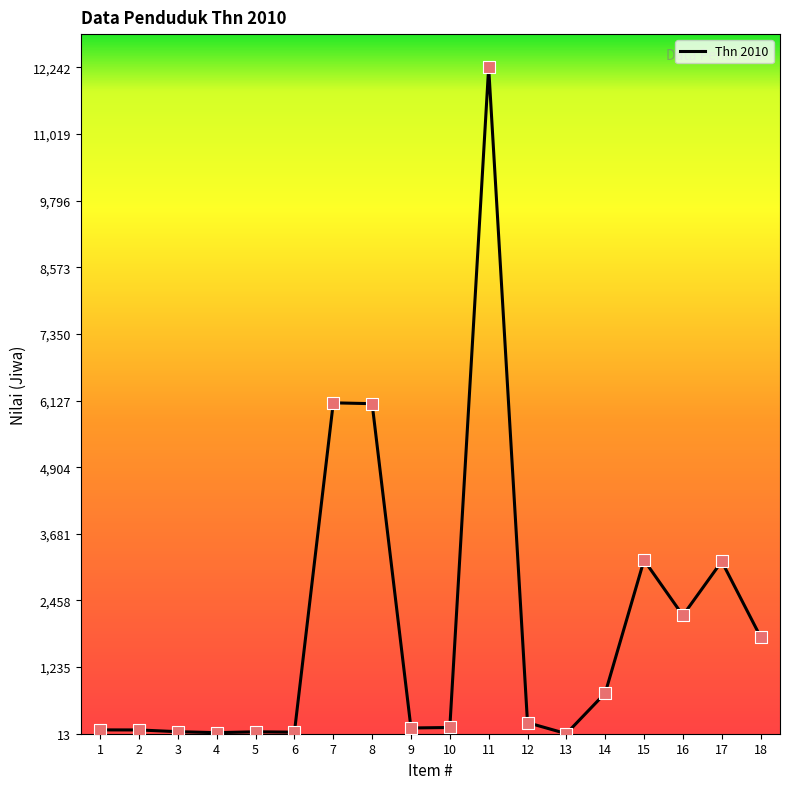

Between 8 and 13, which is larger?

8